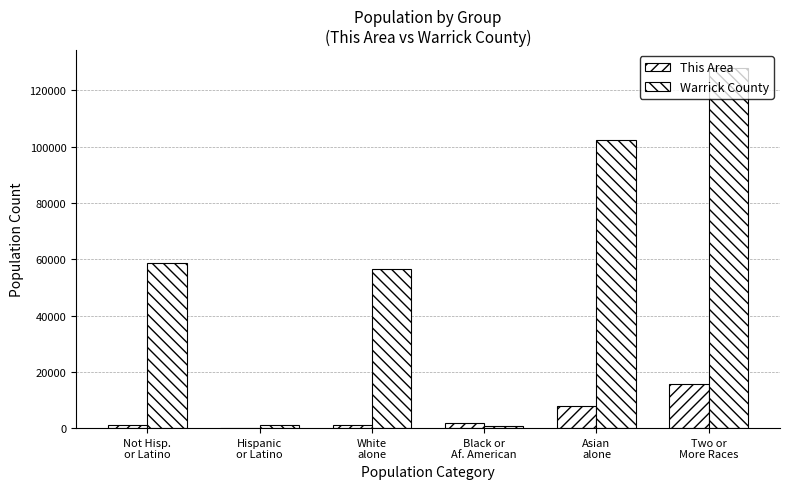

What is the total value across all series at Hispanic
or Latino?

956